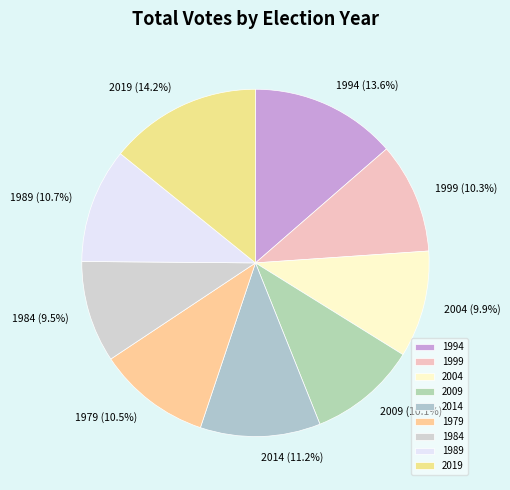

What is the total percentage of 1989 and 2019?

24.9%